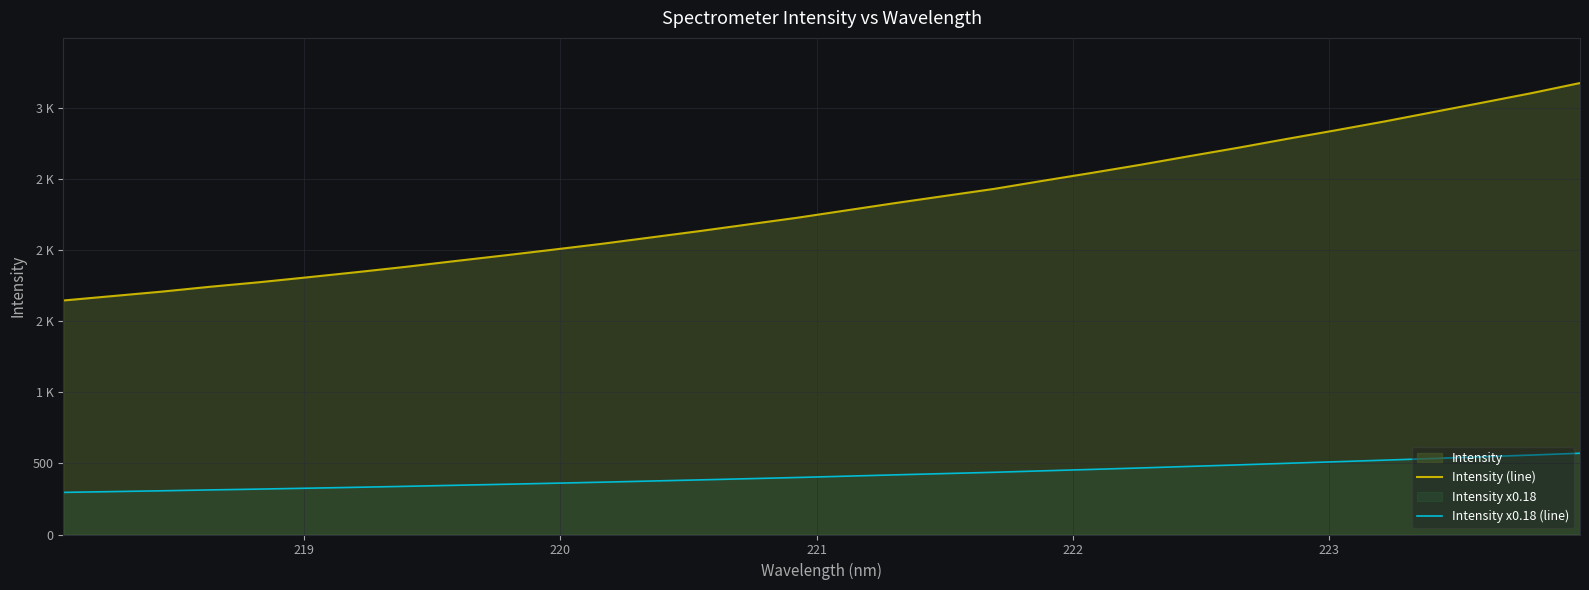

Does the chart display data point markers on the line(s)?

No